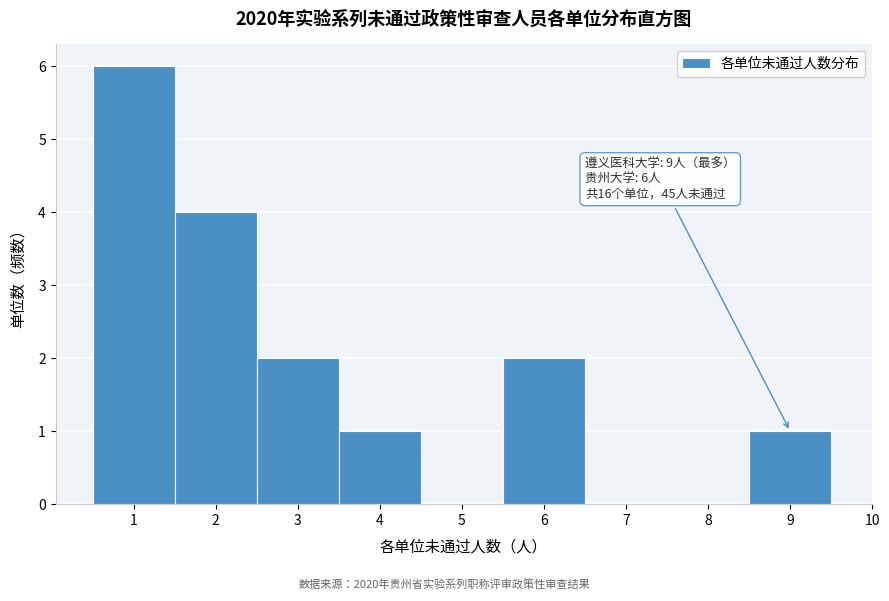

Over which range of the x-axis is the bar tallest?

0.5 to 1.5